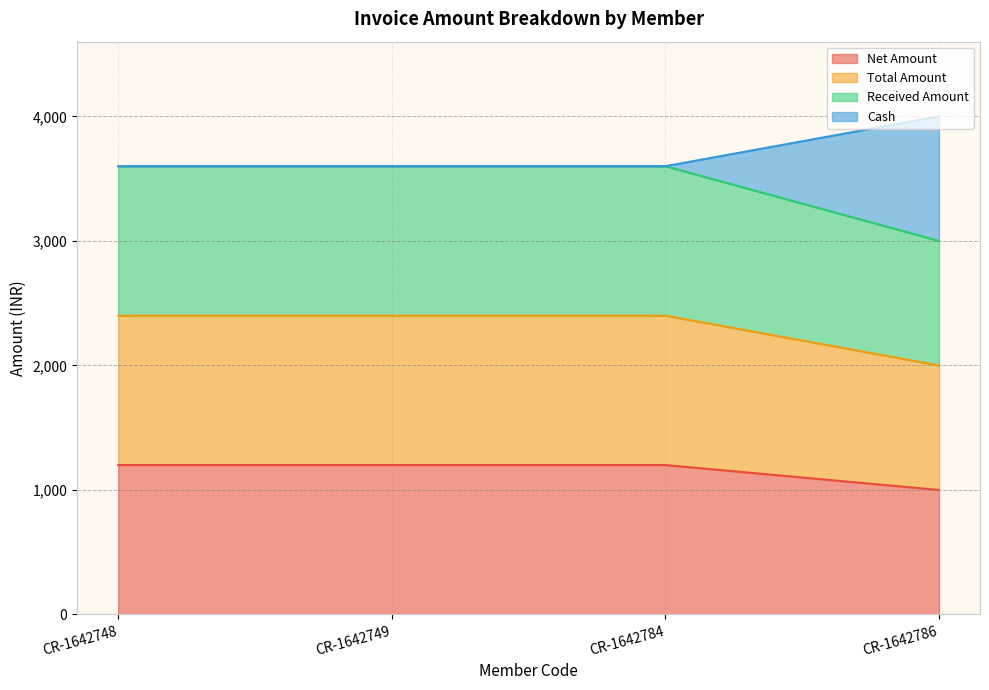

Which has a higher value, CR-1642748 or CR-1642749?

CR-1642748